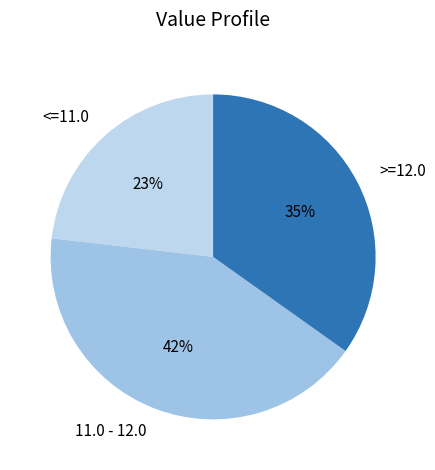

Rank the categories by value from lowest to highest.

<=11.0, >=12.0, 11.0 - 12.0